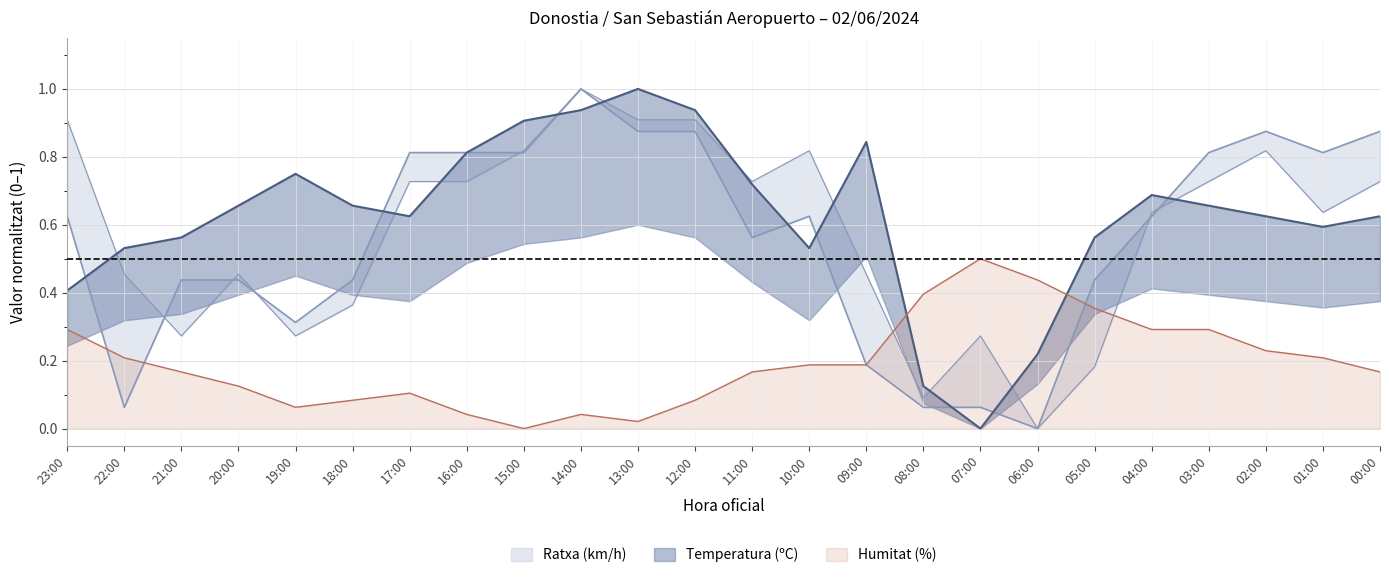

True or false: Humitat (%) has a value of 0.5 at 23:00.

False